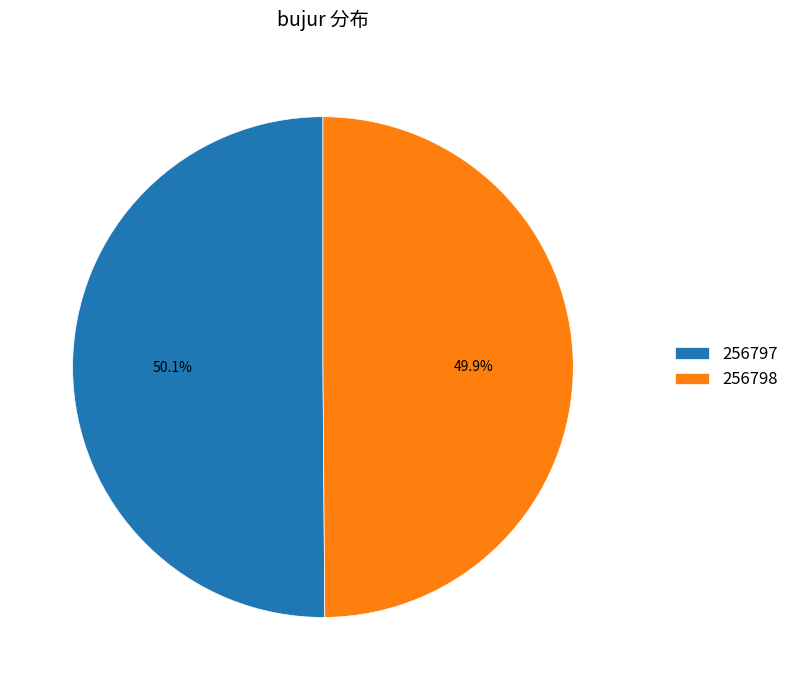

How many slices are in this pie chart?

2